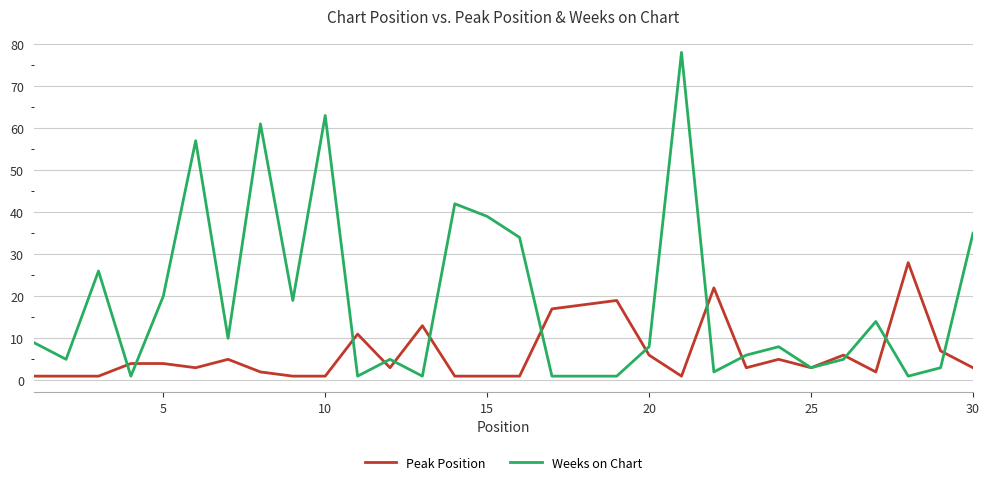

What is the greatest value displayed?

78